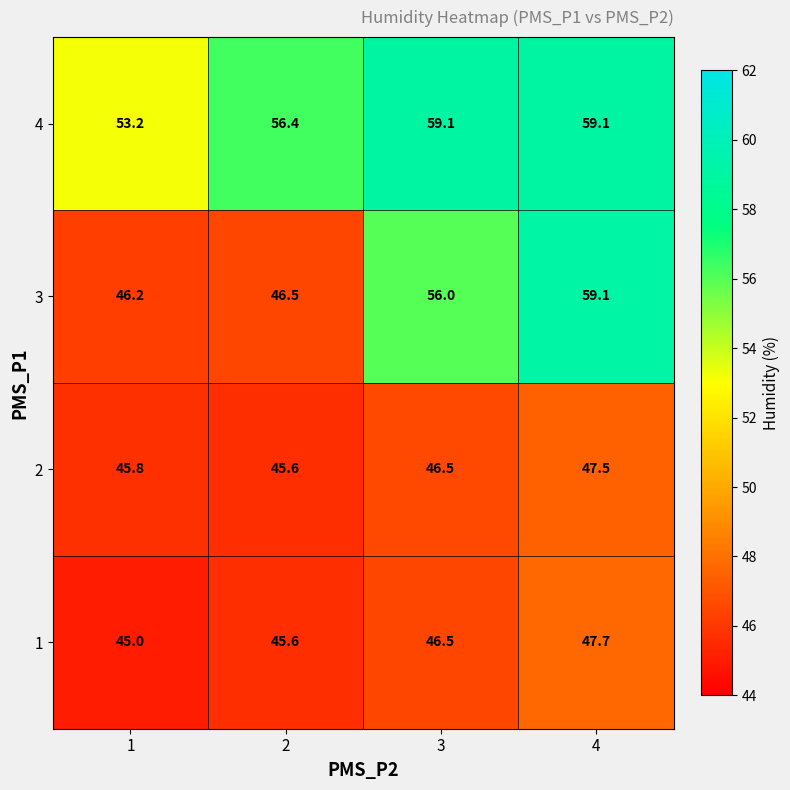

What is the maximum value for 4?

59.1